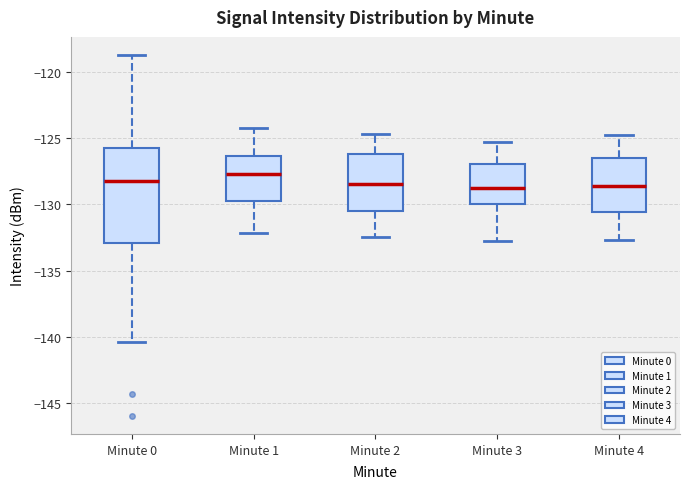

Reading left to right, transcribe this box plot: for each box, give where its median line is, the range the box spans, and where its two whiskers end, as read against the y-axis. The values are not printed on the chart, so give them approximately, as read against the axis.

Minute 0: median -128.5, box -133.0 to -126.0, whiskers -140.5 to -119.0
Minute 1: median -127.5, box -130.0 to -126.5, whiskers -132.0 to -124.5
Minute 2: median -128.5, box -130.5 to -126.0, whiskers -132.5 to -124.5
Minute 3: median -129.0, box -130.0 to -127.0, whiskers -133.0 to -125.5
Minute 4: median -128.5, box -130.5 to -126.5, whiskers -132.5 to -125.0